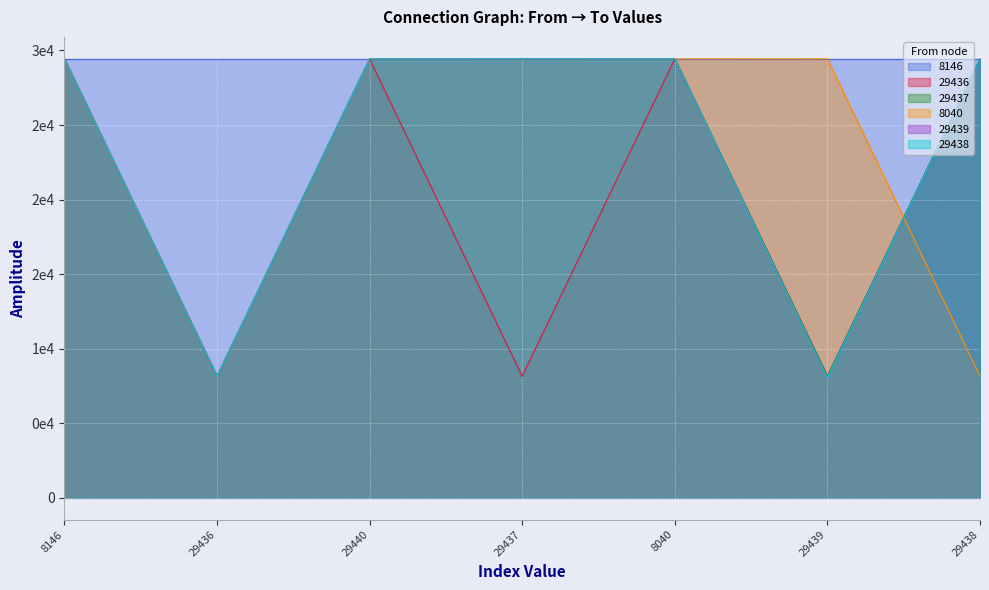

What is the total value across all series at 8040?

147181